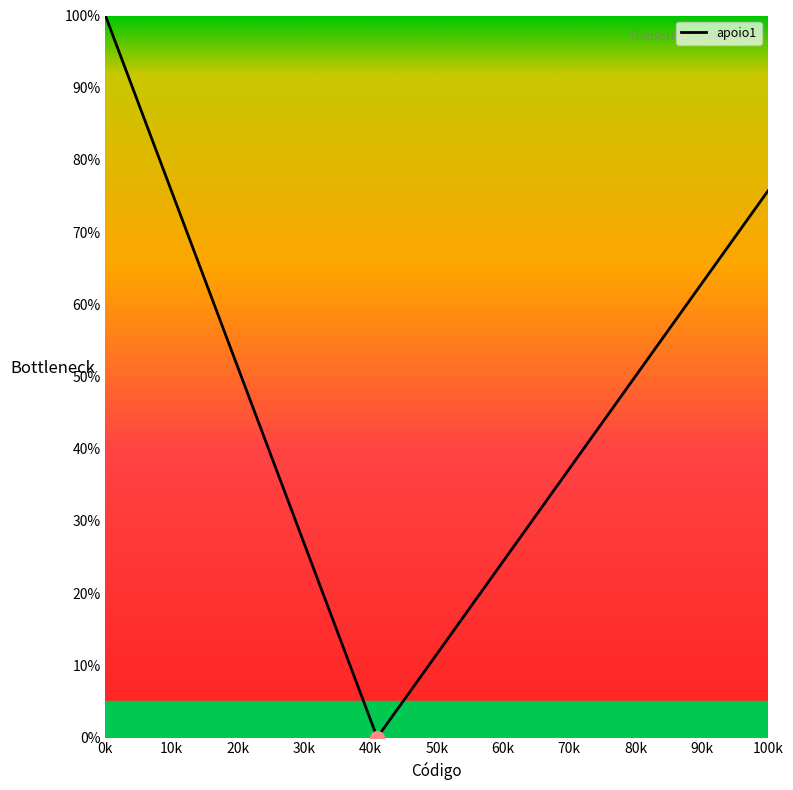

How many interior local valleys (lower than both neighbors) does the data have?

1